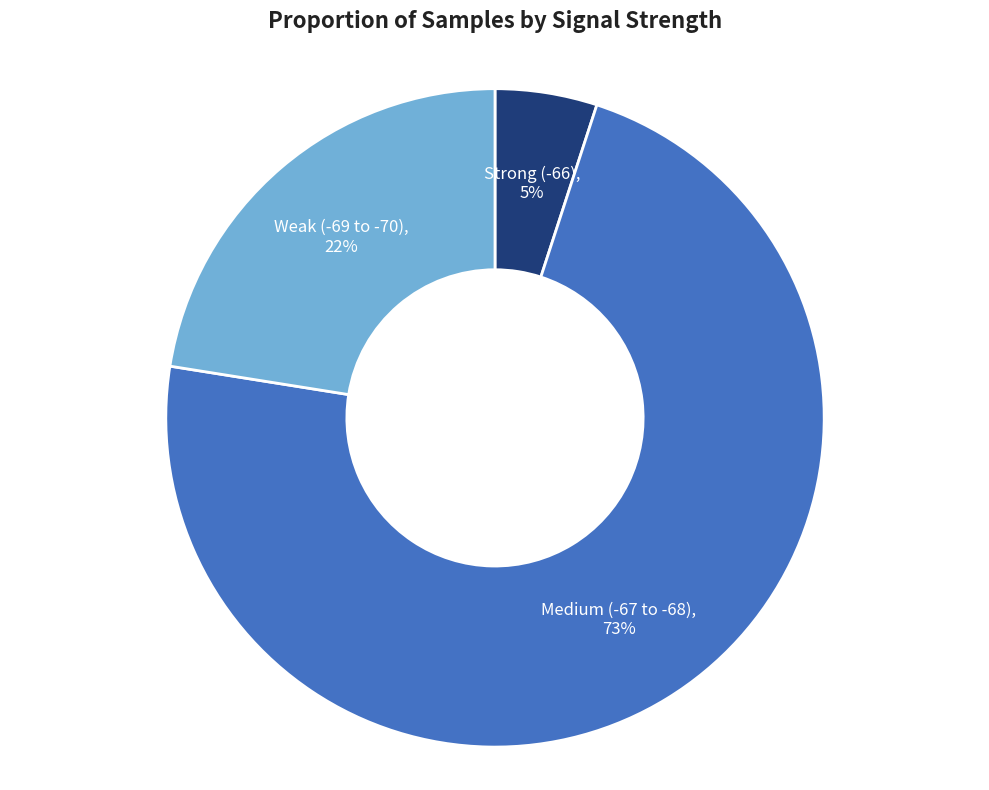

Is the sum of Strong (-66) and Medium (-67 to -68) greater than half?

Yes